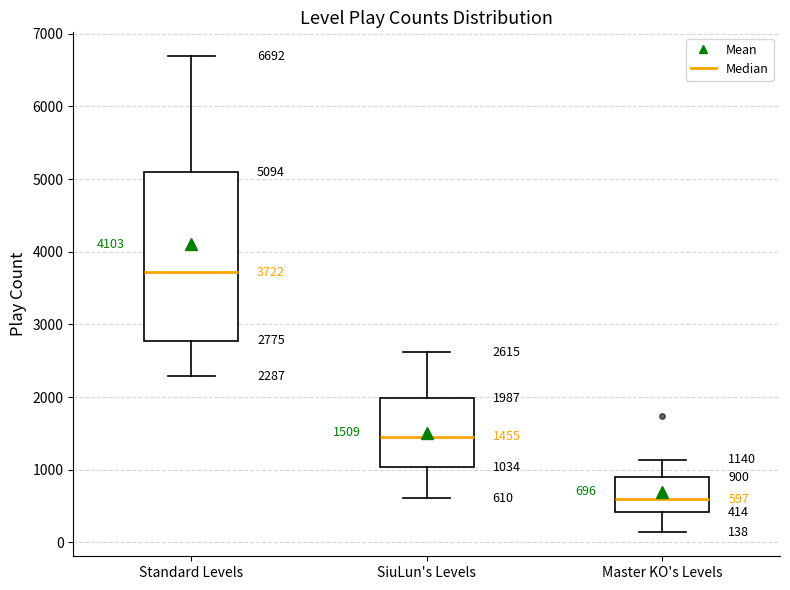

Which box has the lowest median line?

Master KO's Levels